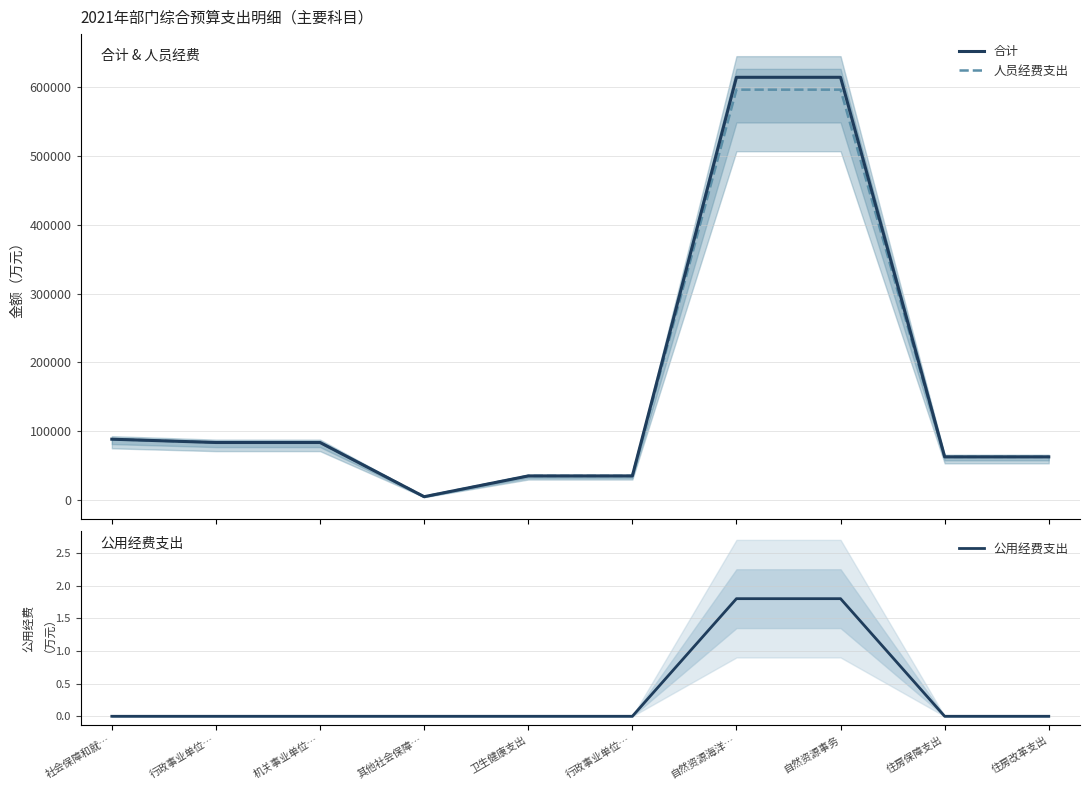

Count the number of data series in this chart.

3